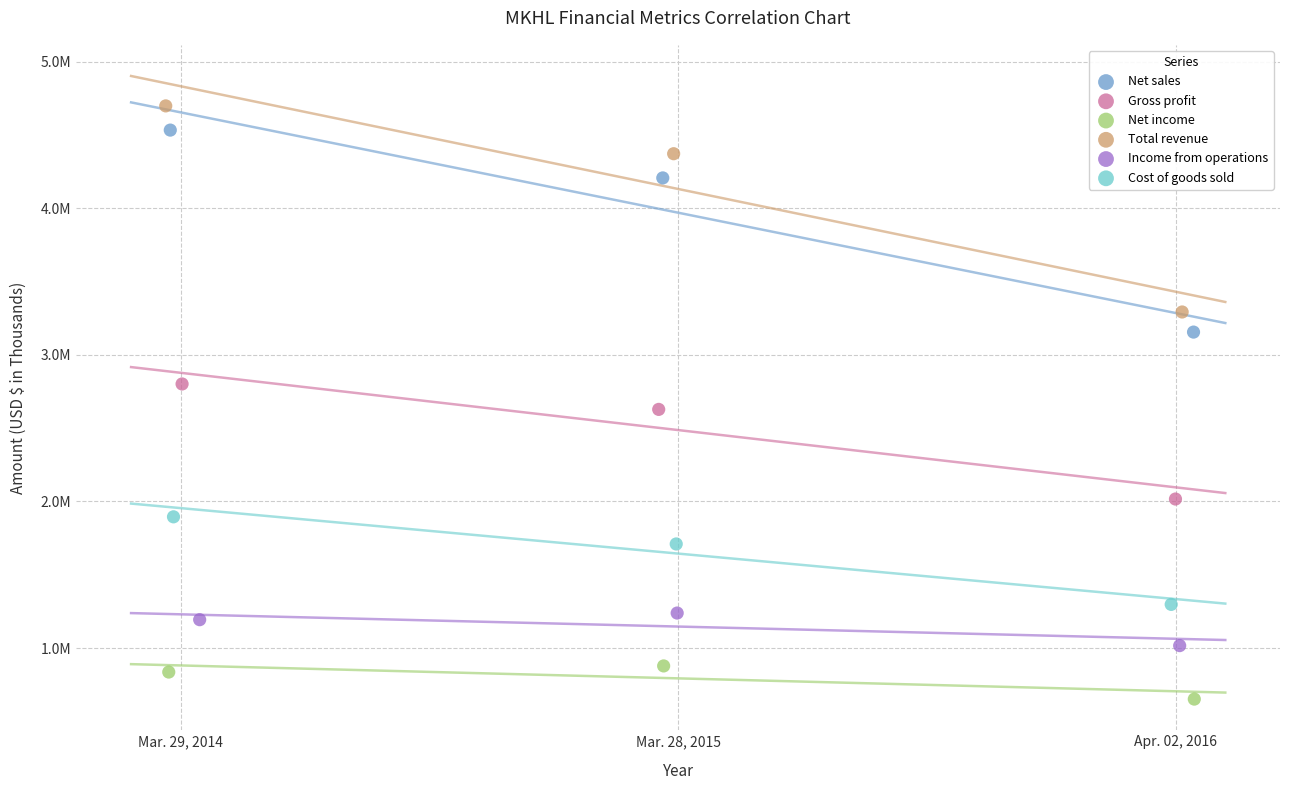

Which series contains the highest Y value?

Total revenue